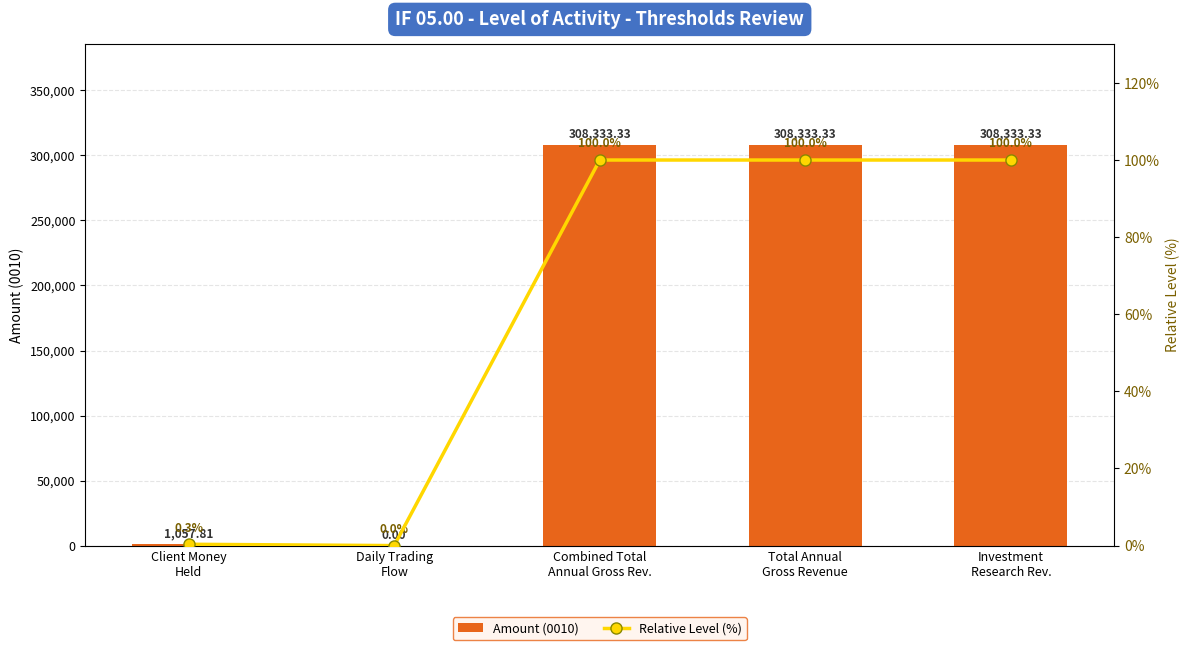

What is the sum of all Amount (0010) values?

926057.8